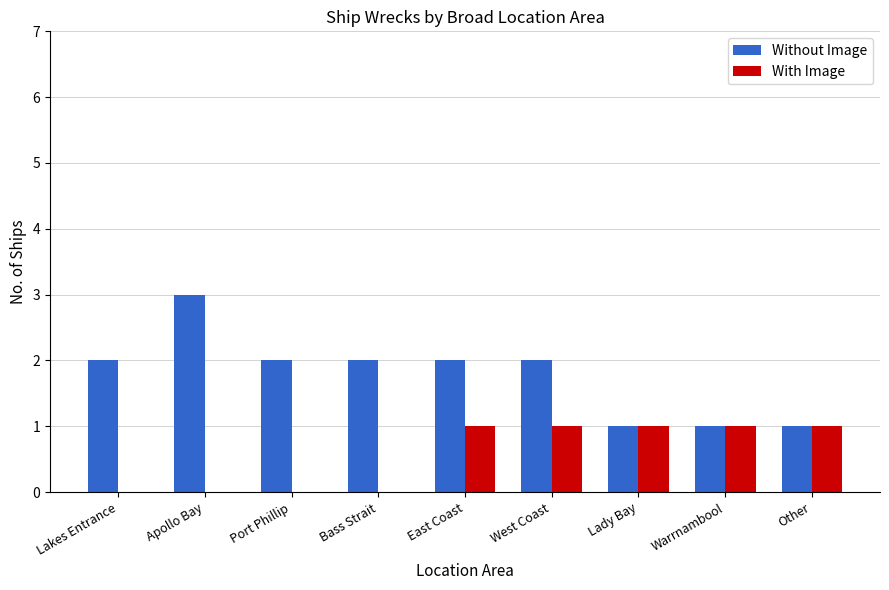

At which label does Without Image reach its peak?

Apollo Bay